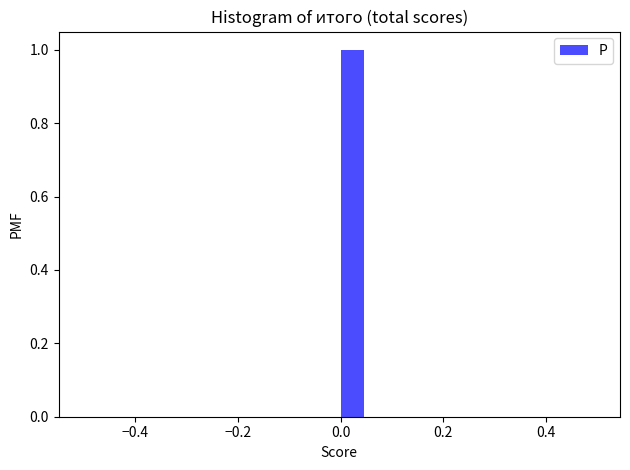

Around what value on the x-axis is the tallest bar? Give the approximate position of its centre, as read against the axis.

0.02